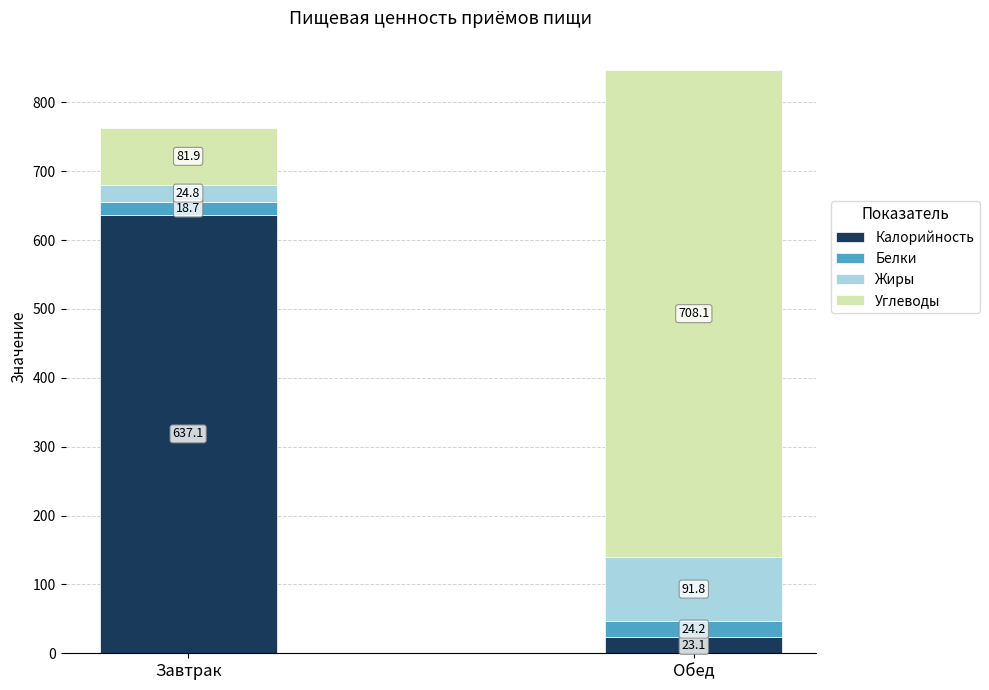

Count the number of categories in the chart.

2